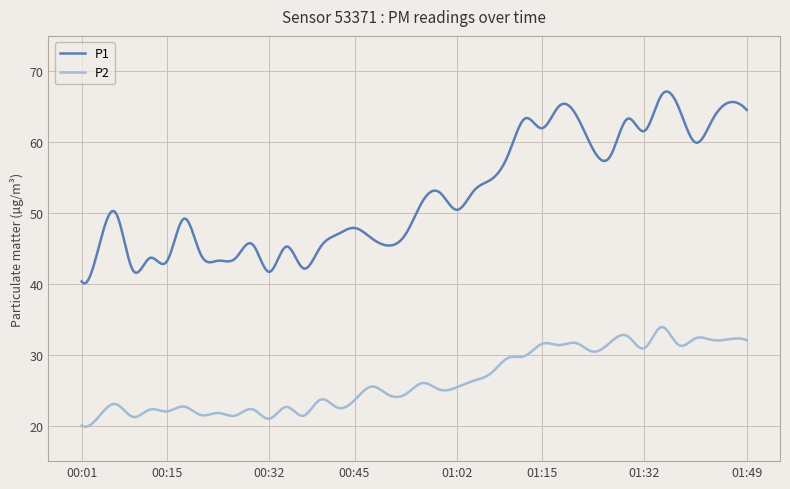

List the series in order of their peak value, highest first.

P1, P2